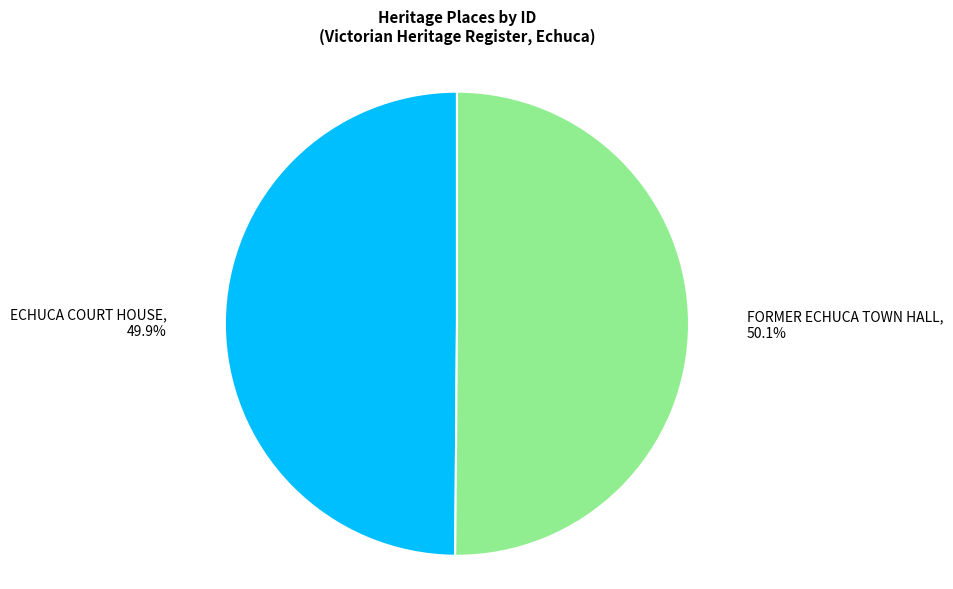

Does any single category account for the majority?

Yes